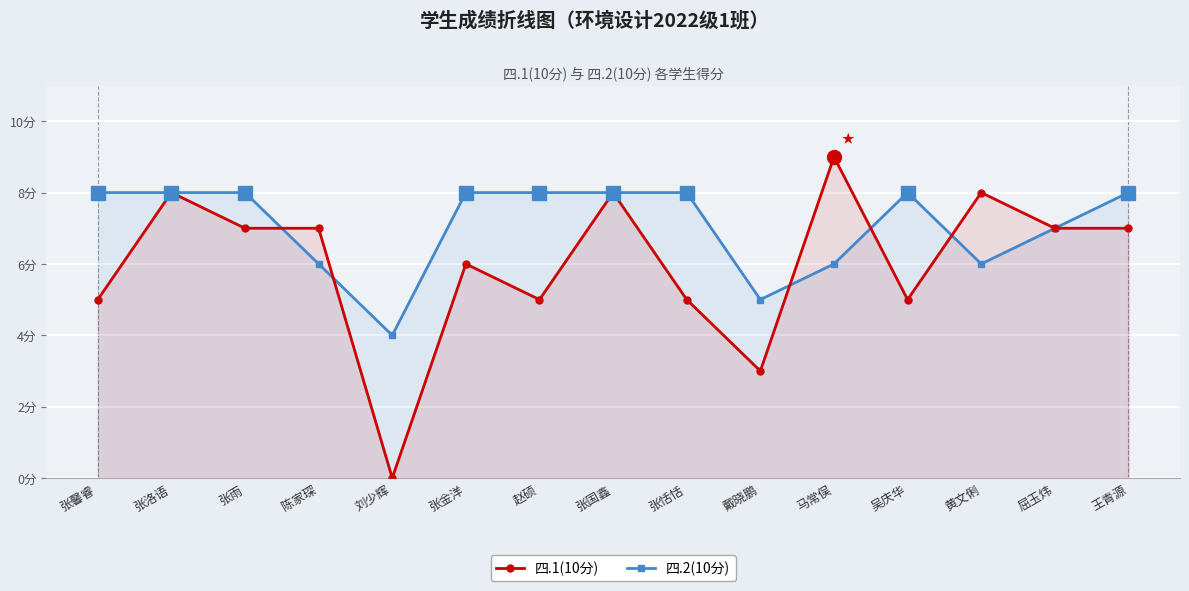

The 四.2(10分) series shows 2 at 刘少辉. True or false?

False